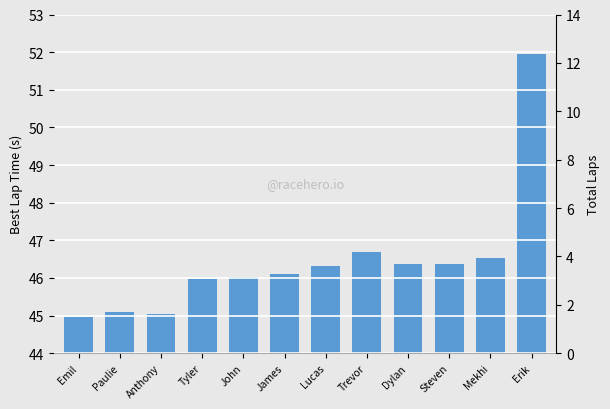

Where is the data nearest to the value 48?

Trevor